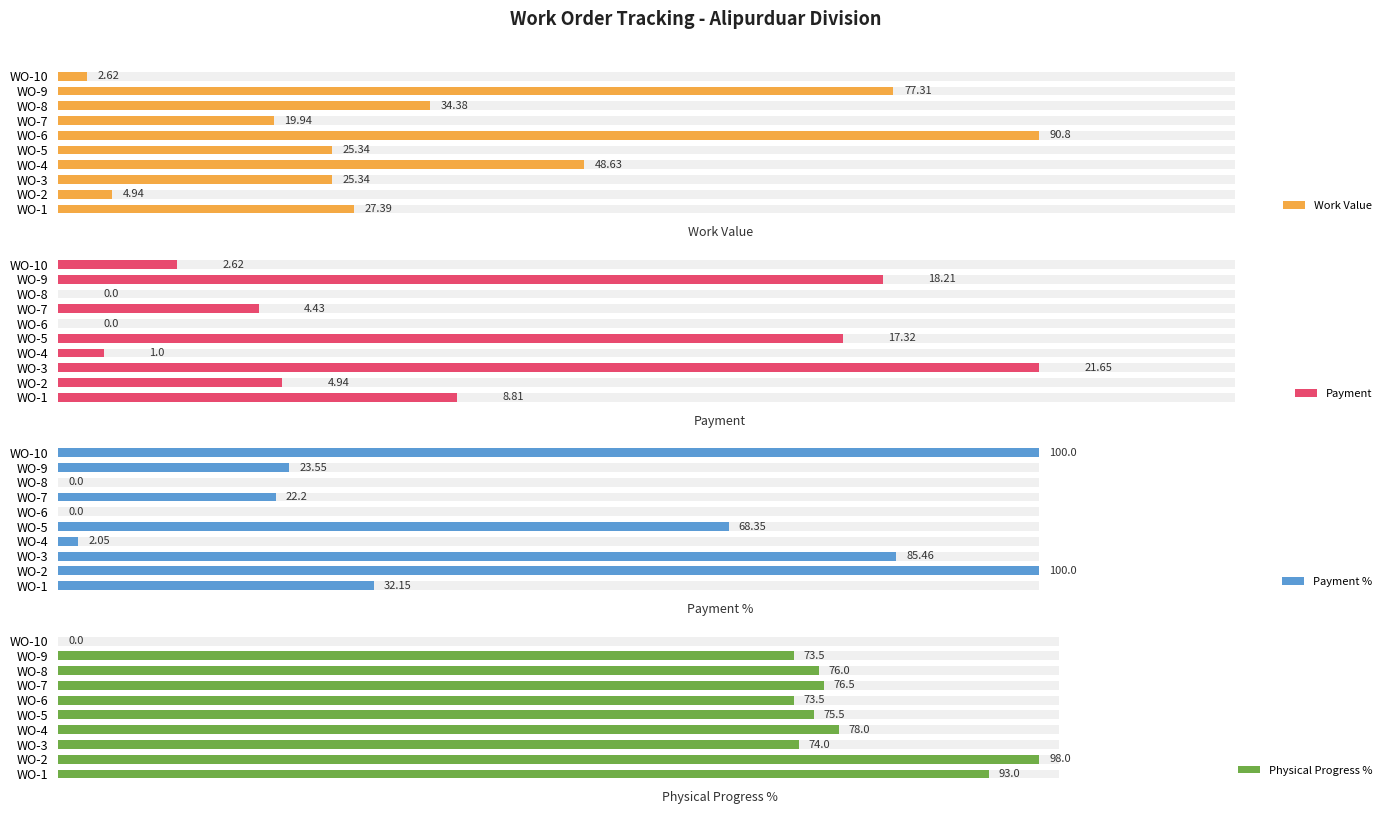

What is the average value of the Physical Progress % series?

71.8